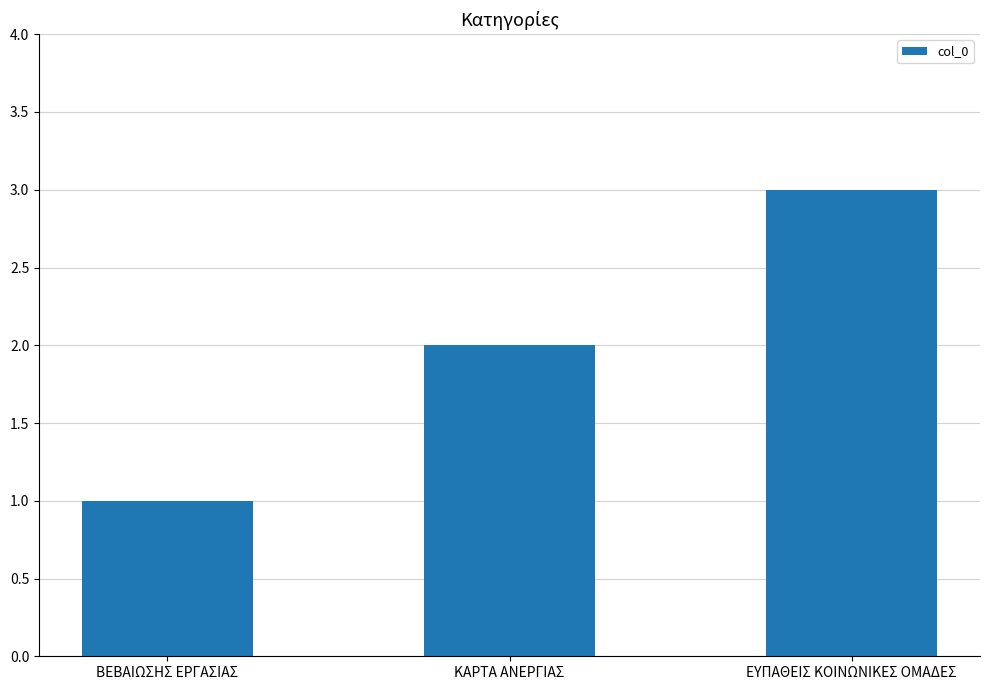

What is the average value?

2